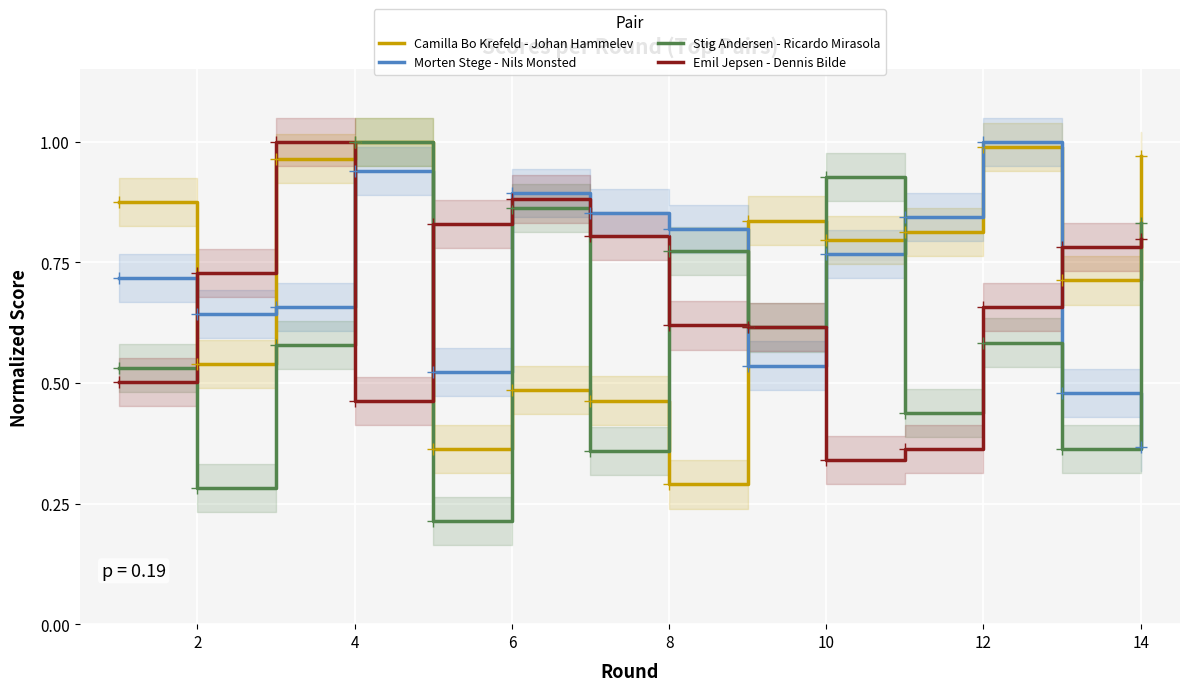

How many lines are shown in the chart?

4